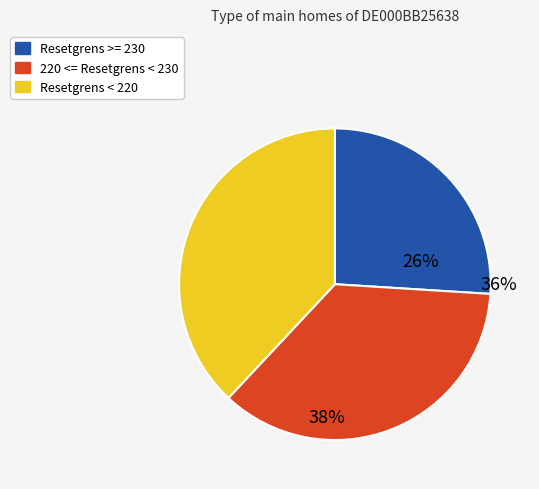

Is it true that 218.643 is 11% of the pie?

False